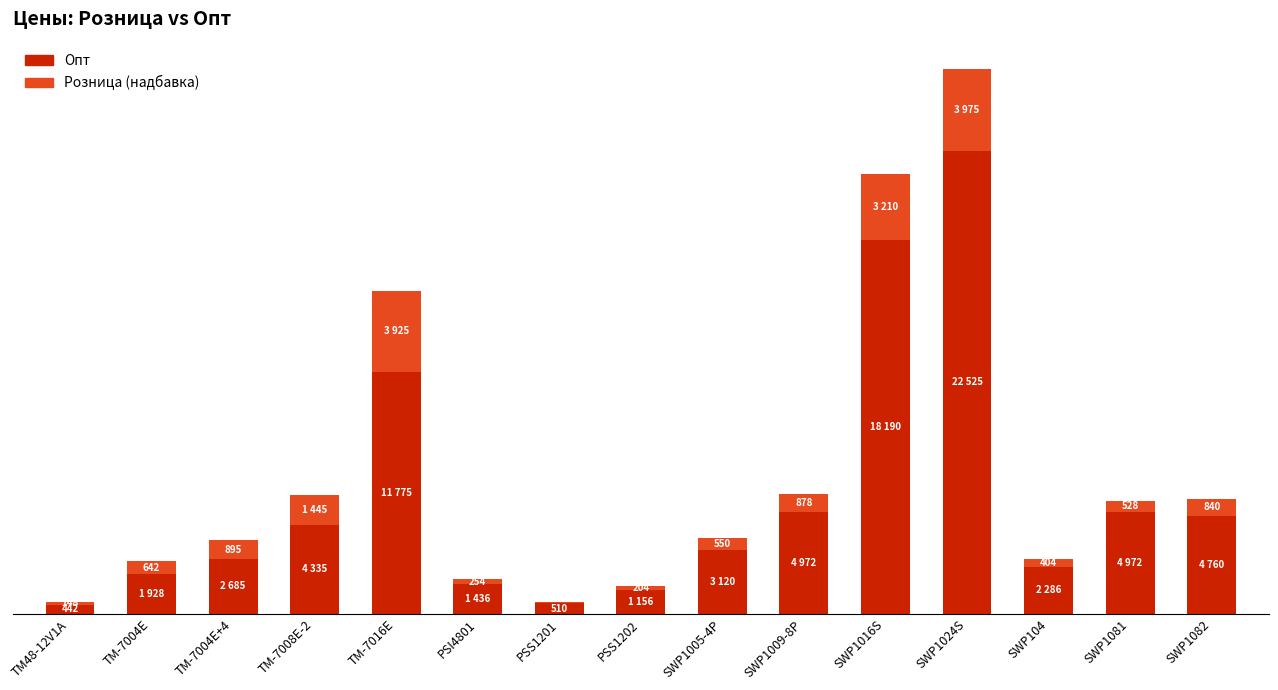

What is the average value of the Опт series?

5672.9